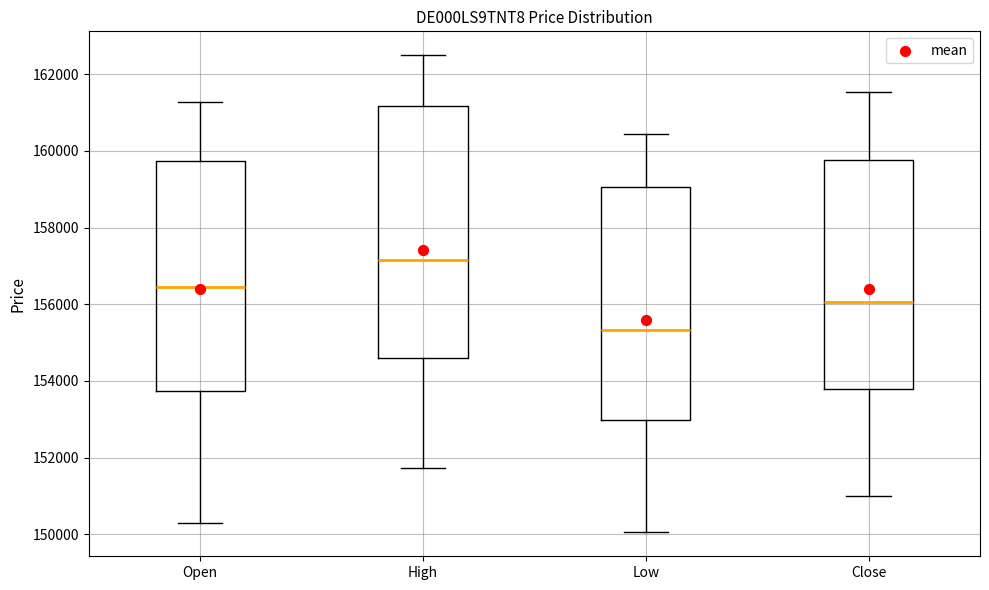

Reading left to right, read every box against the y-axis: the position of its median line, the range the box covers, and the ends of its whiskers. The values are not printed on the chart, so give them approximately, as read against the axis.

Open: median 156400, box 153800 to 159800, whiskers 150200 to 161200
High: median 157200, box 154600 to 161200, whiskers 151800 to 162400
Low: median 155400, box 153000 to 159000, whiskers 150000 to 160400
Close: median 156000, box 153800 to 159800, whiskers 151000 to 161600